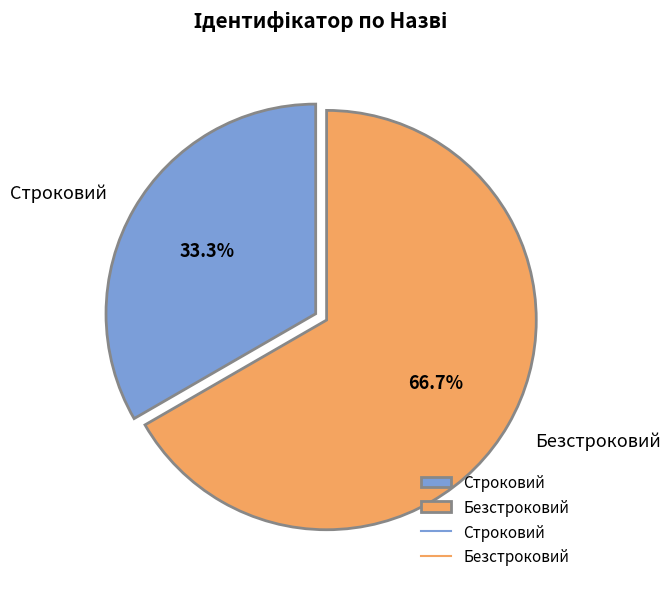

To the nearest percent, what is the difference between the Безстроковий and Строковий slice percentages?

33%